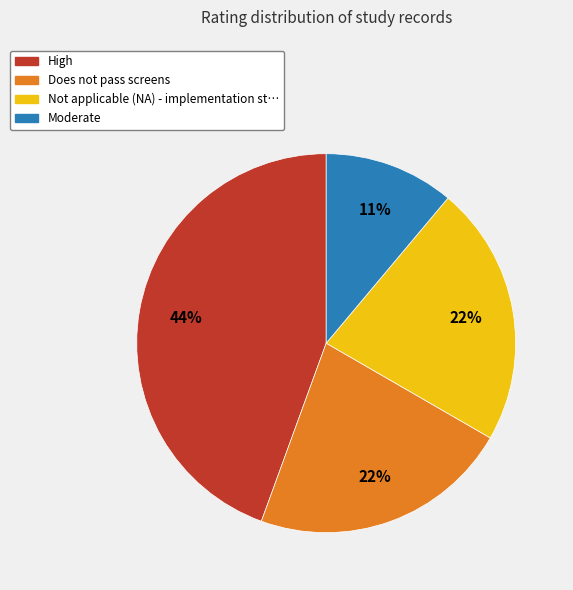

To the nearest percent, what is the average slice percentage?

25%